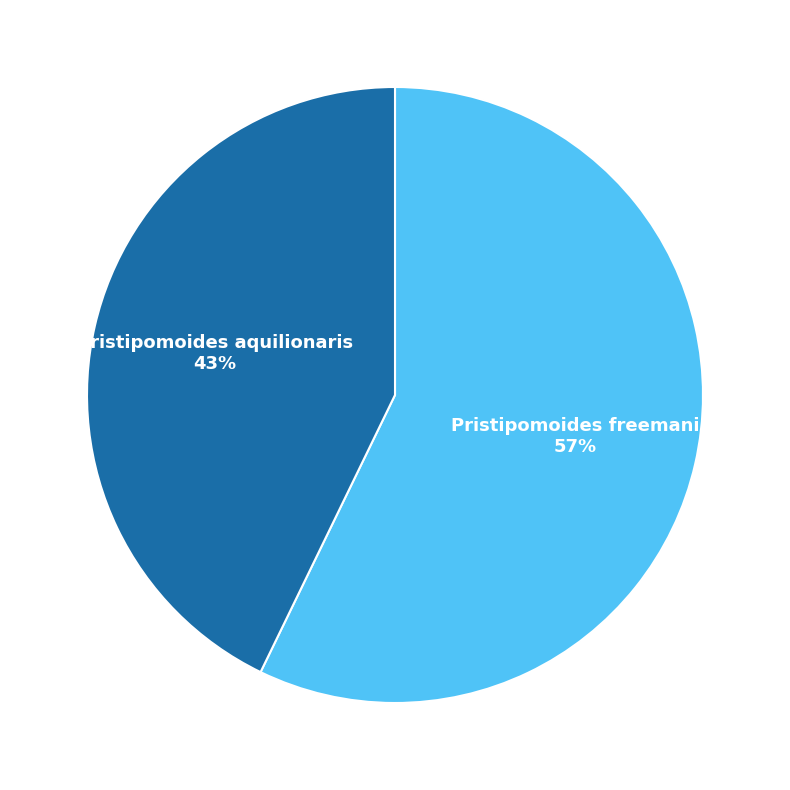

Which category has the biggest portion of the pie?

Pristipomoides freemani